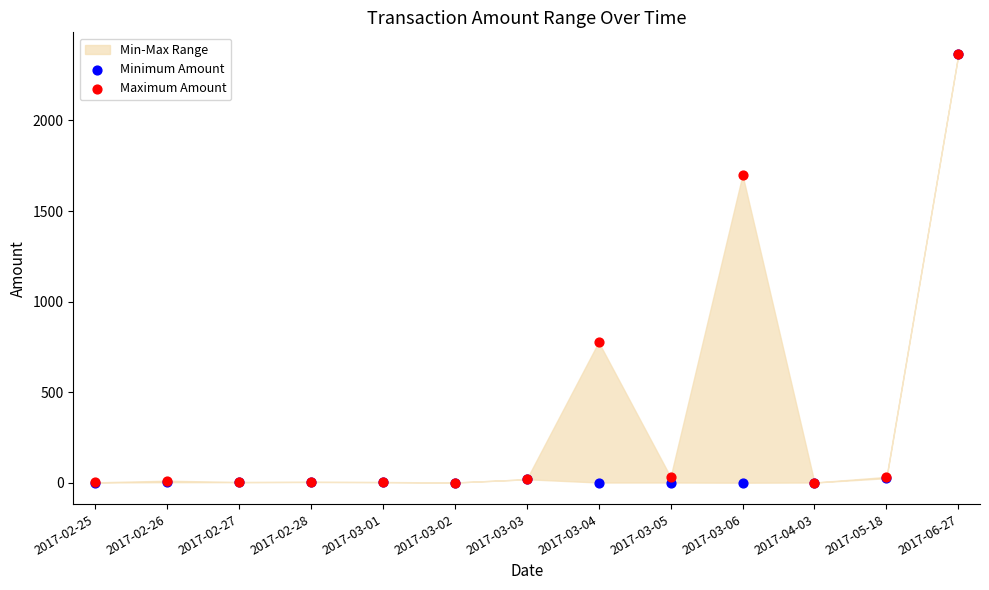

In the Maximum Amount series, what Y value is closest to 1185?

777